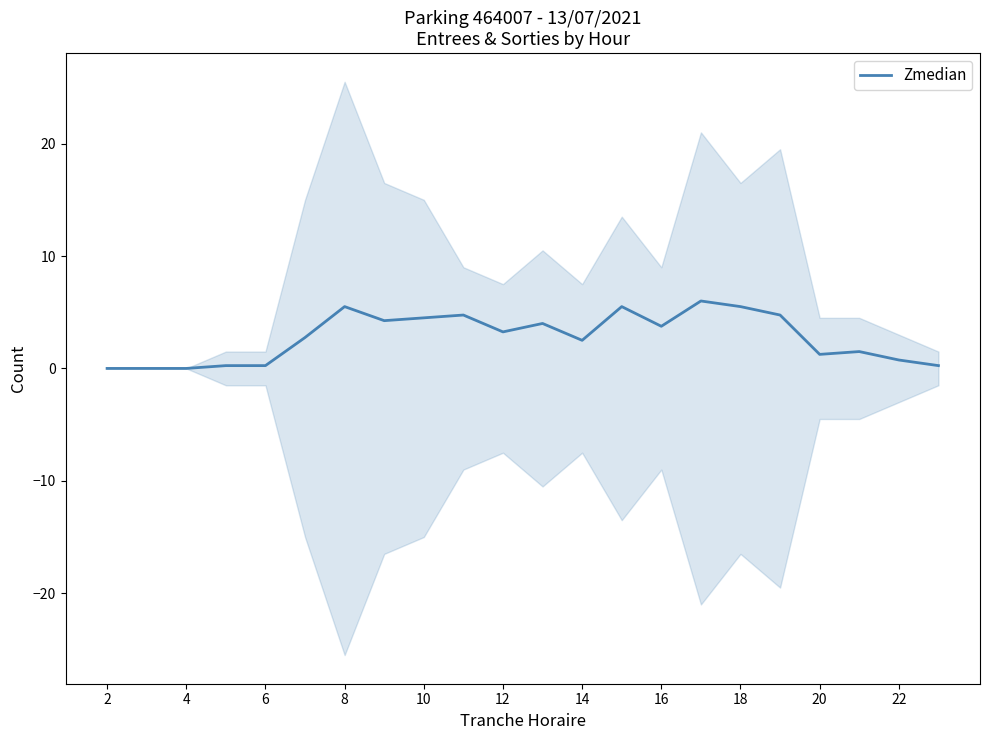

How many values are below 3?

11